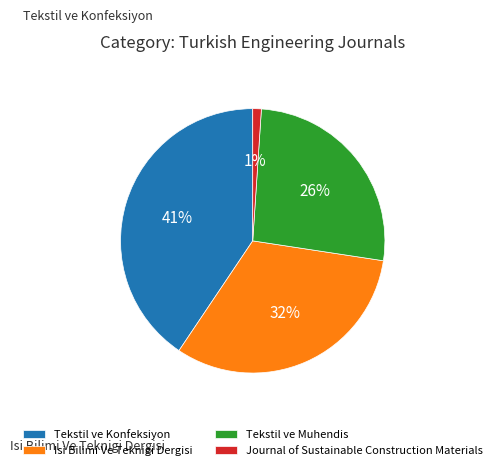

Which has a higher value, Journal of Sustainable Construction Materials or Tekstil ve Konfeksiyon?

Tekstil ve Konfeksiyon